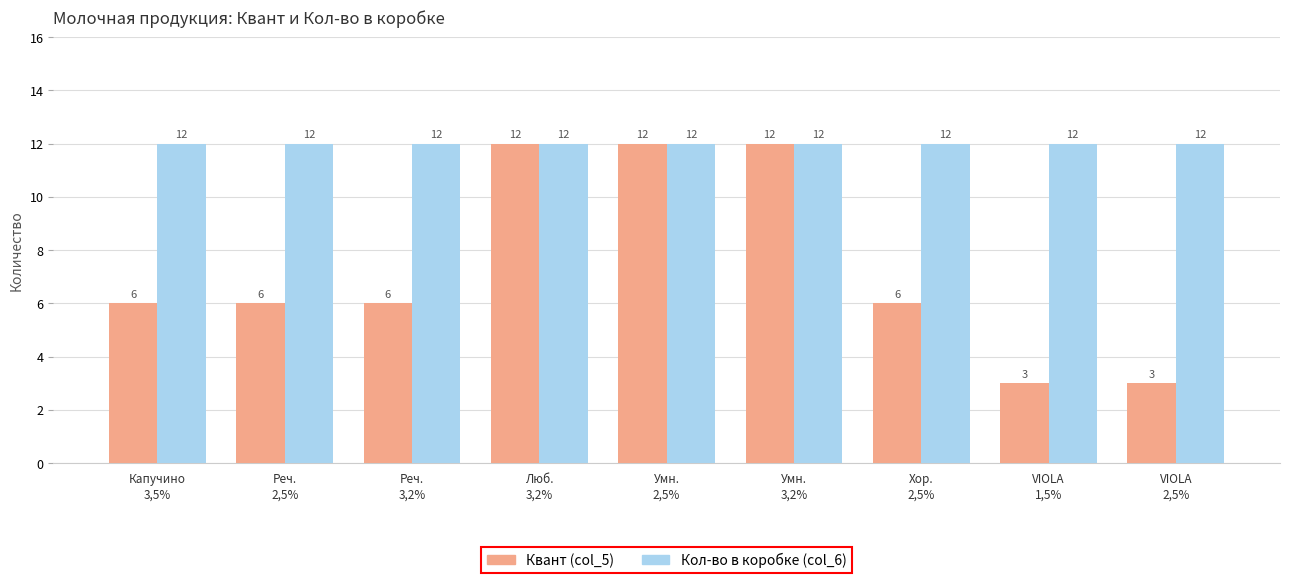

Which series changed the most between Умн.
2,5% and VIOLA
1,5%?

Квант (col_5)